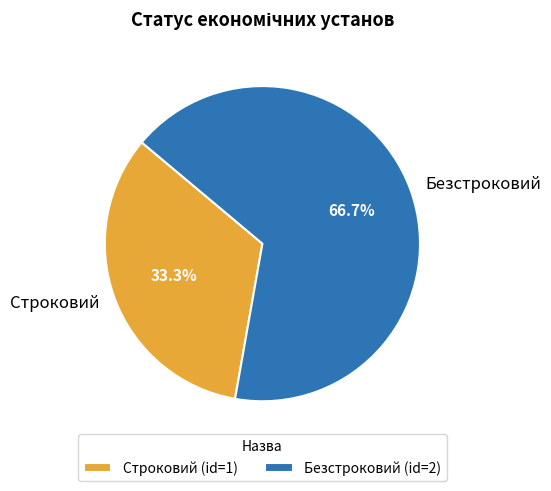

To the nearest percent, what is the difference between the largest and smallest slice percentages?

33%